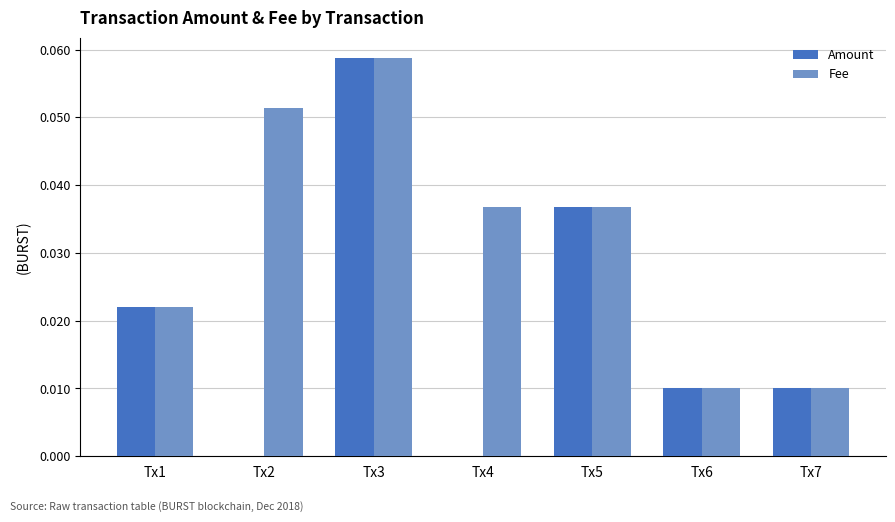

Are the bars grouped side by side (vs. stacked)?

Yes